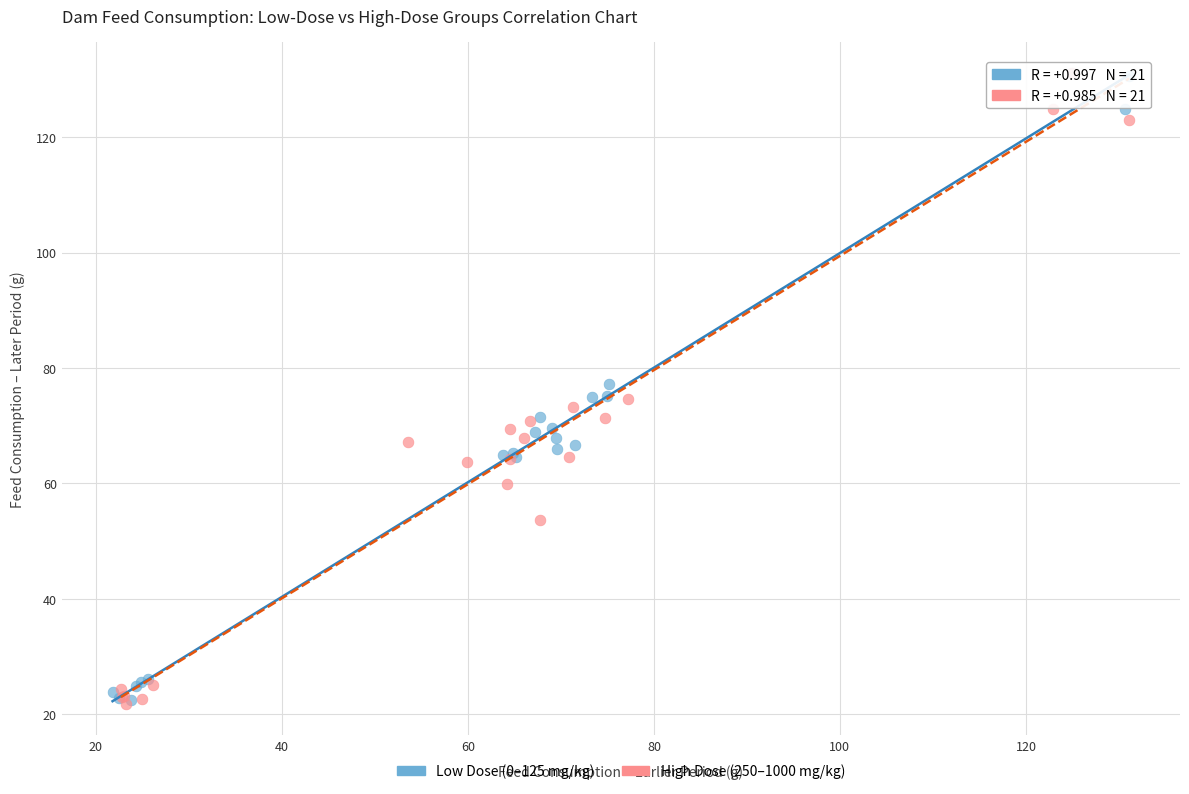

What are all the series names shown in the legend?

Low Dose (0–125 mg/kg), High Dose (250–1000 mg/kg)